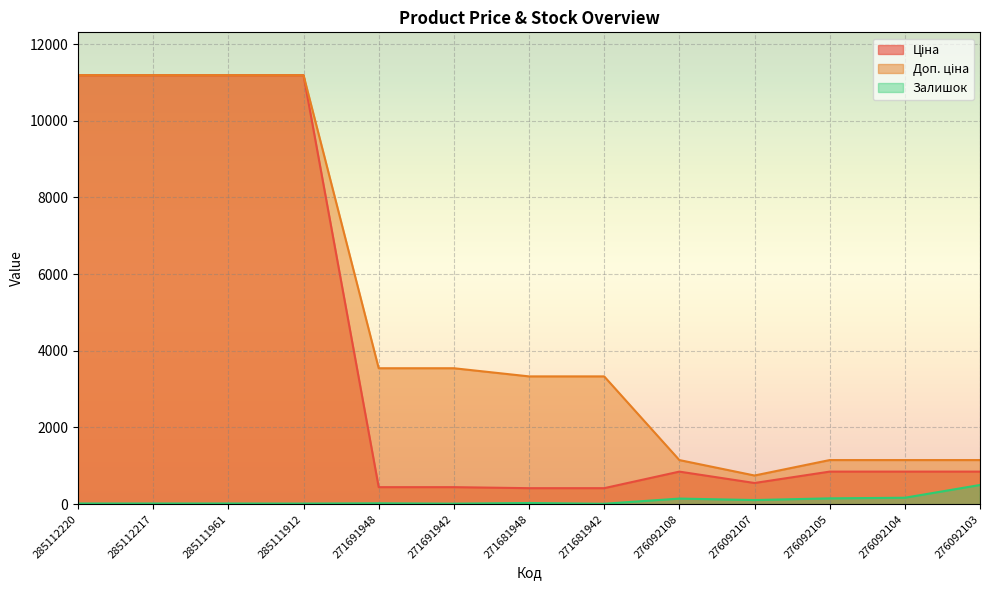

What is the sum of all Ціна values?

50417.2